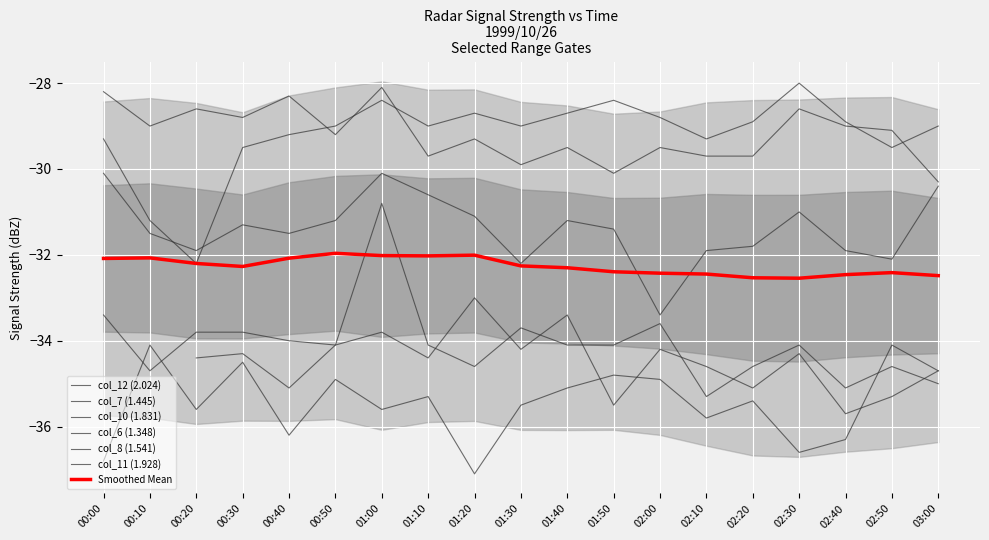

Is it true that col_8 (1.541) equals -33.4 at 02:00?

True